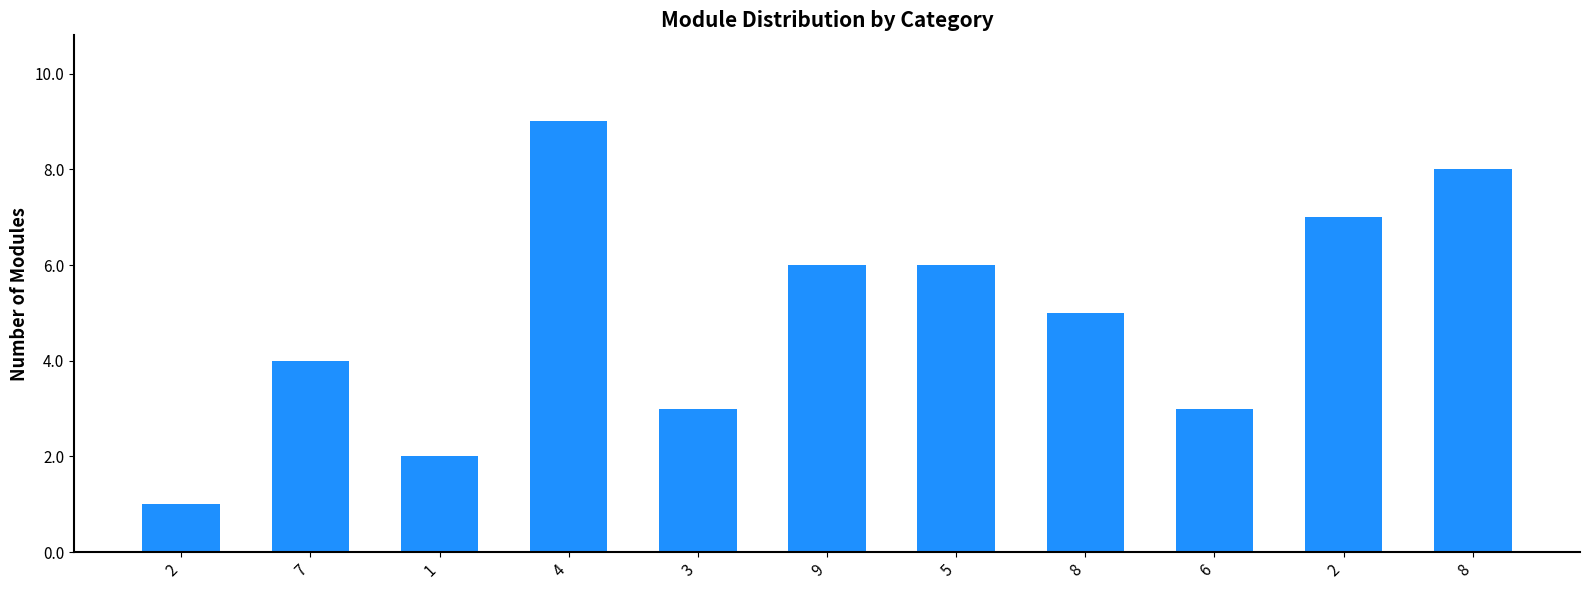

How many categories are shown in the chart?

11